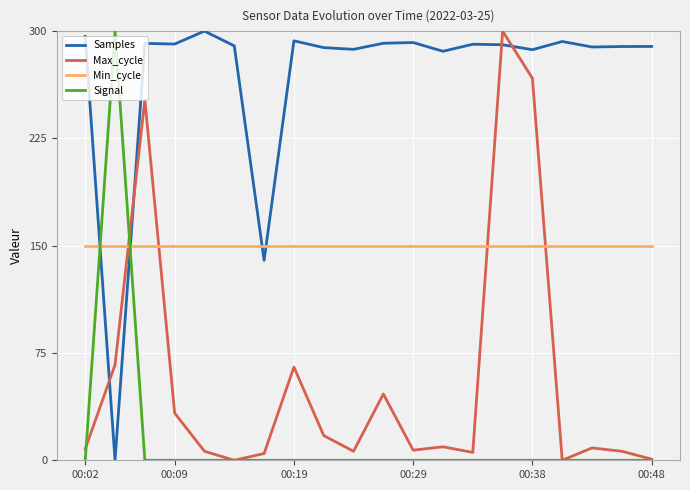

List the series in order of their overall mean, lowest first.

Signal, Max_cycle, Min_cycle, Samples